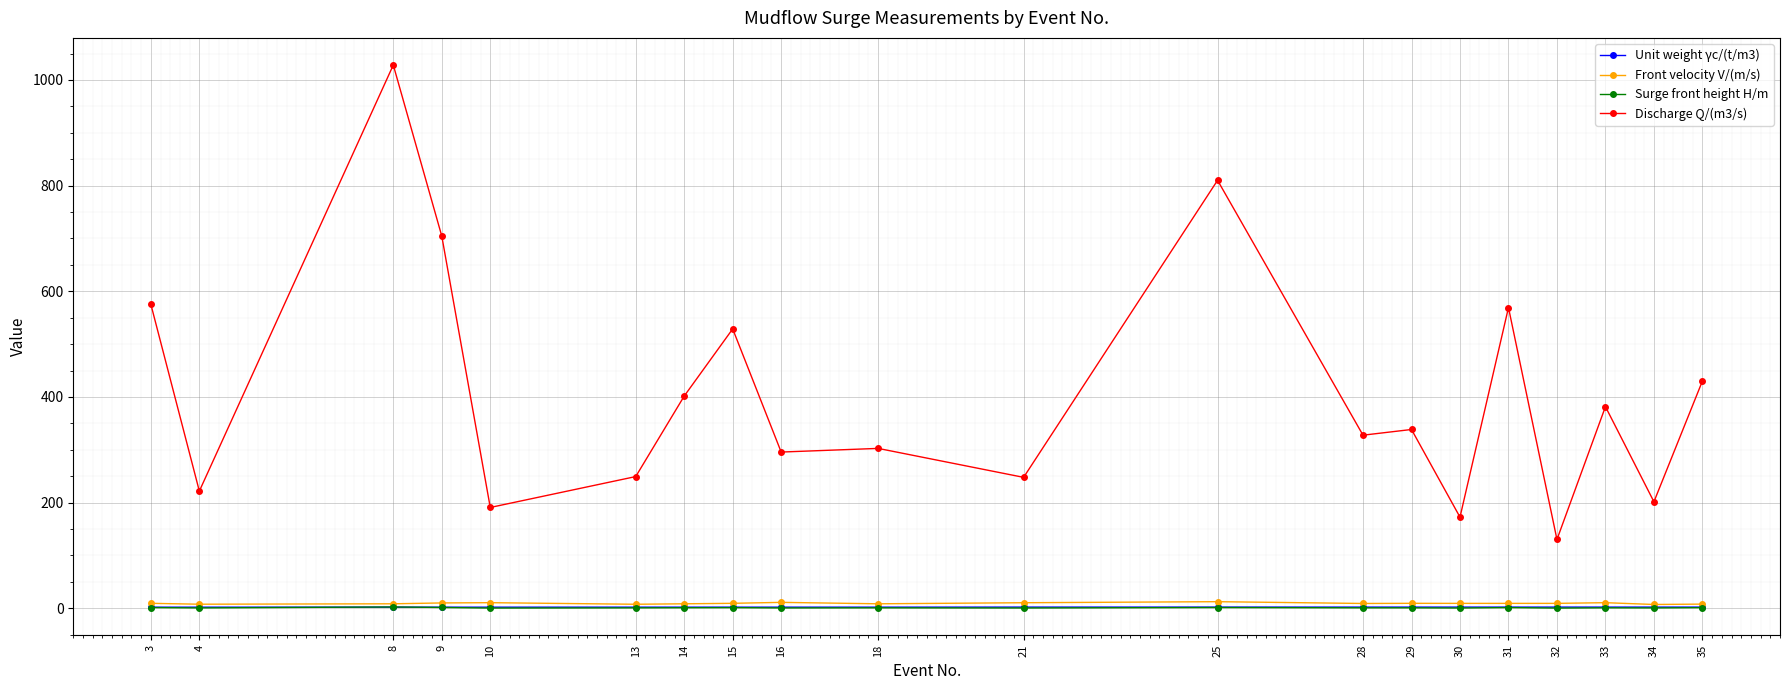

True or false: Discharge Q/(m3/s) and Surge front height H/m intersect in this chart.

False